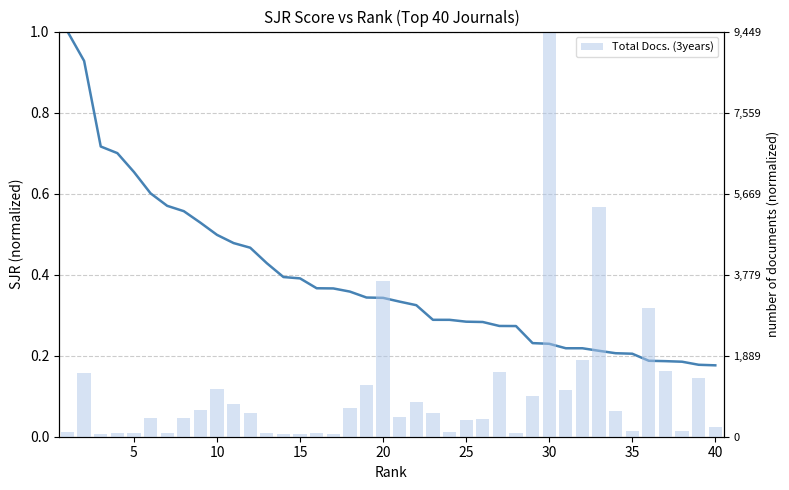

At which label is Total Docs. (3years) closest to 0?

15